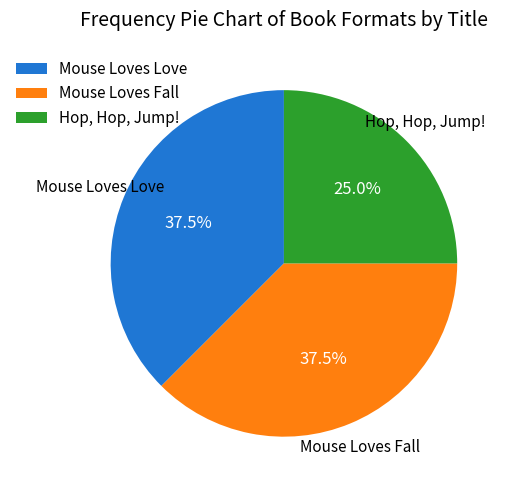

Is there any slice that represents more than half of the pie?

No